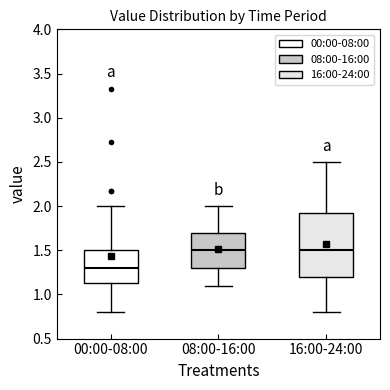

Where is the upper edge of the box for 08:00-16:00 on the y-axis? The values are not printed on the chart, so give them approximately, as read against the axis.

1.70